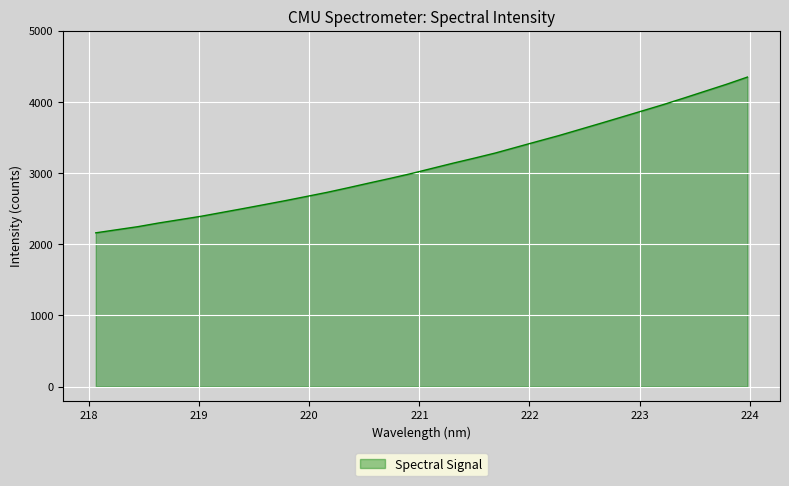

True or false: there are more than 1 points higher than both neighbors.

False